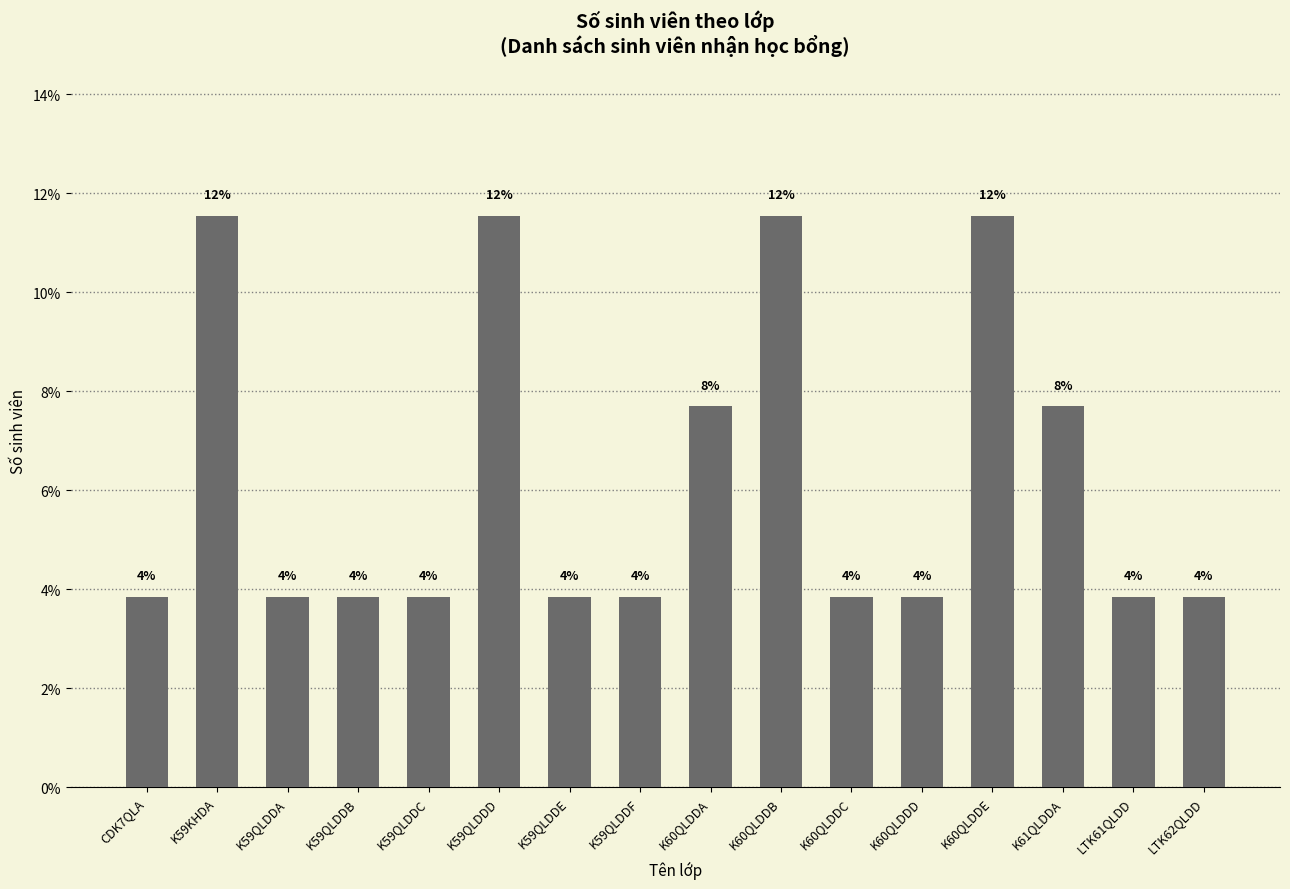

Does the chart contain any negative values?

No